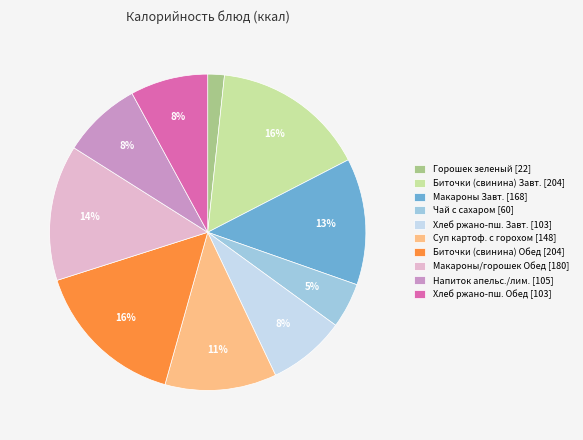

Which slice is the smallest?

Горошек зеленый [22]